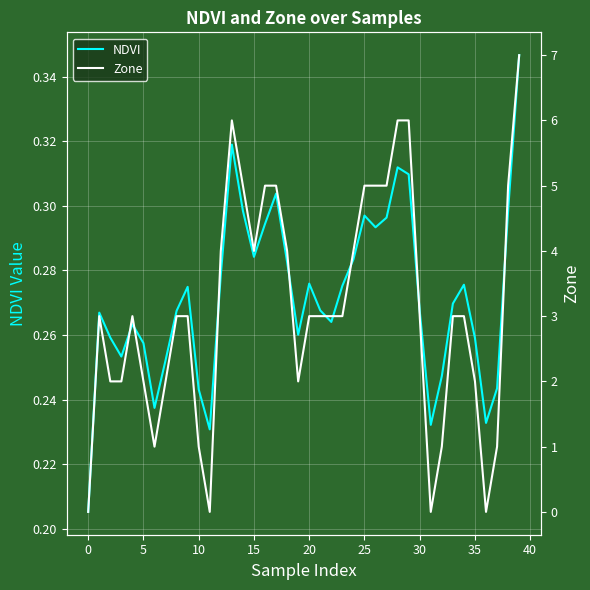

List the series in order of their overall mean, highest first.

Zone, NDVI